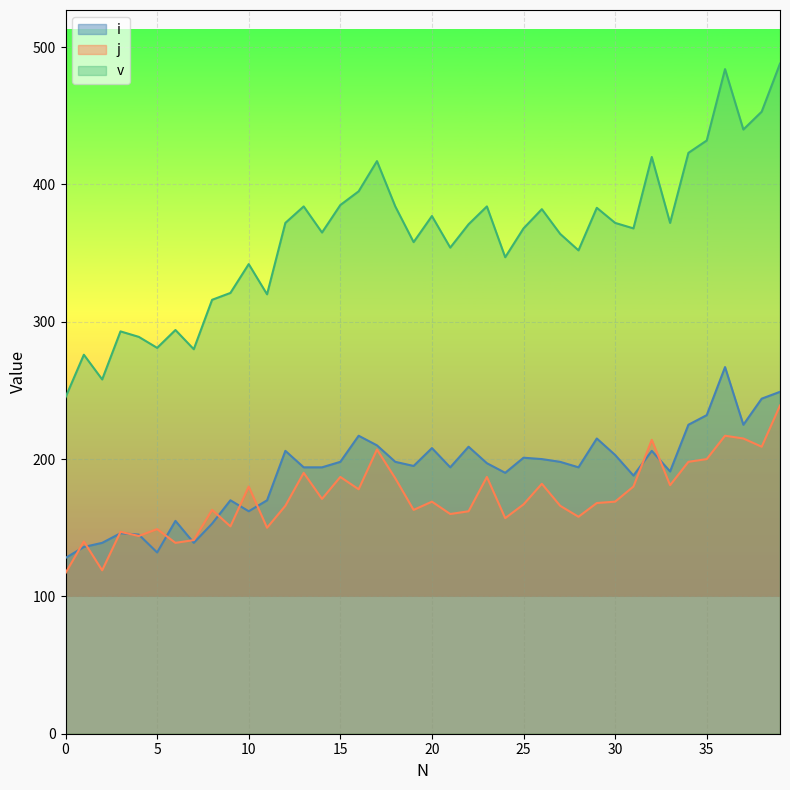

Reading left to right, extract all data points from this chart.

v: 0=245	1=276	2=258	3=293	4=289	5=281	6=294	7=280	8=316	9=321	10=342	11=320	12=372	13=384	14=365	15=385	16=395	17=417	18=384	19=358	20=377	21=354	22=371	23=384	24=347	25=368	26=382	27=364	28=352	29=383	30=372	31=368	32=420	33=372	34=423	35=432	36=484	37=440	38=453	39=488
j: 0=117	1=140	2=119	3=147	4=144	5=149	6=139	7=141	8=163	9=151	10=180	11=150	12=166	13=190	14=171	15=187	16=178	17=207	18=186	19=163	20=169	21=160	22=162	23=187	24=157	25=167	26=182	27=166	28=158	29=168	30=169	31=180	32=214	33=181	34=198	35=200	36=217	37=215	38=209	39=239
i: 0=128	1=136	2=139	3=146	4=145	5=132	6=155	7=139	8=153	9=170	10=162	11=170	12=206	13=194	14=194	15=198	16=217	17=210	18=198	19=195	20=208	21=194	22=209	23=197	24=190	25=201	26=200	27=198	28=194	29=215	30=203	31=188	32=206	33=191	34=225	35=232	36=267	37=225	38=244	39=249